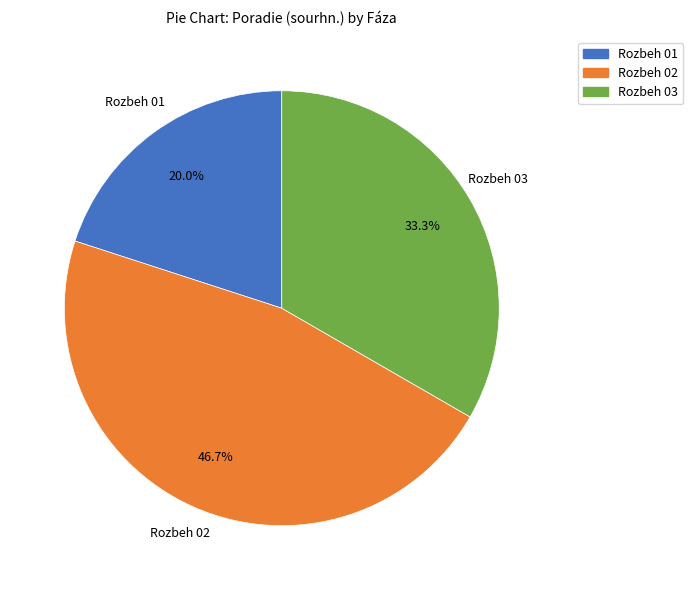

Is there any slice that represents more than half of the pie?

No